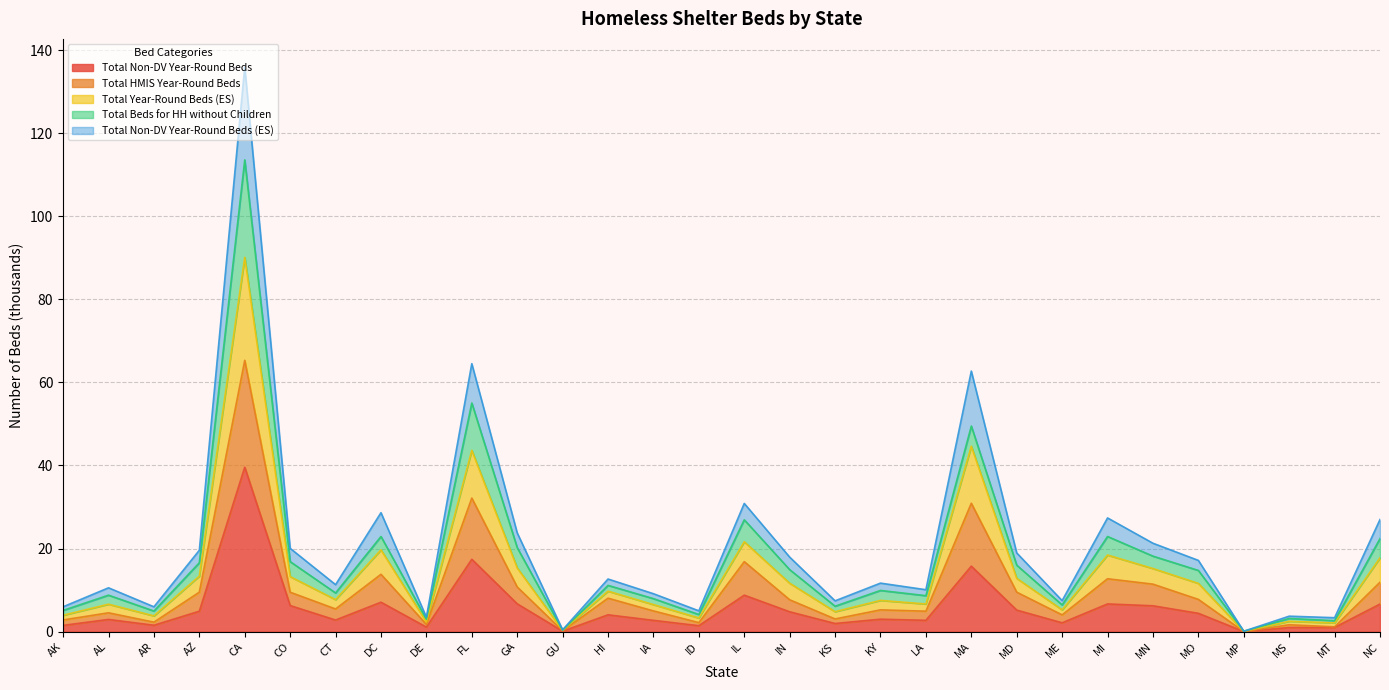

What is the difference between the highest and lowest values at HI?

8.6